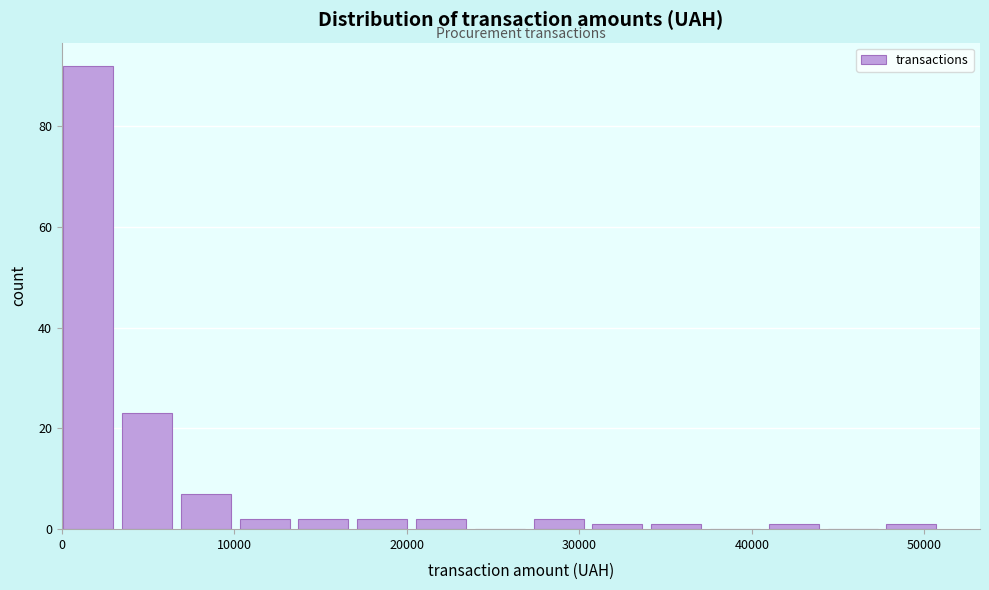

Around what value on the x-axis is the tallest bar? Give the approximate position of its centre, as read against the axis.

2000